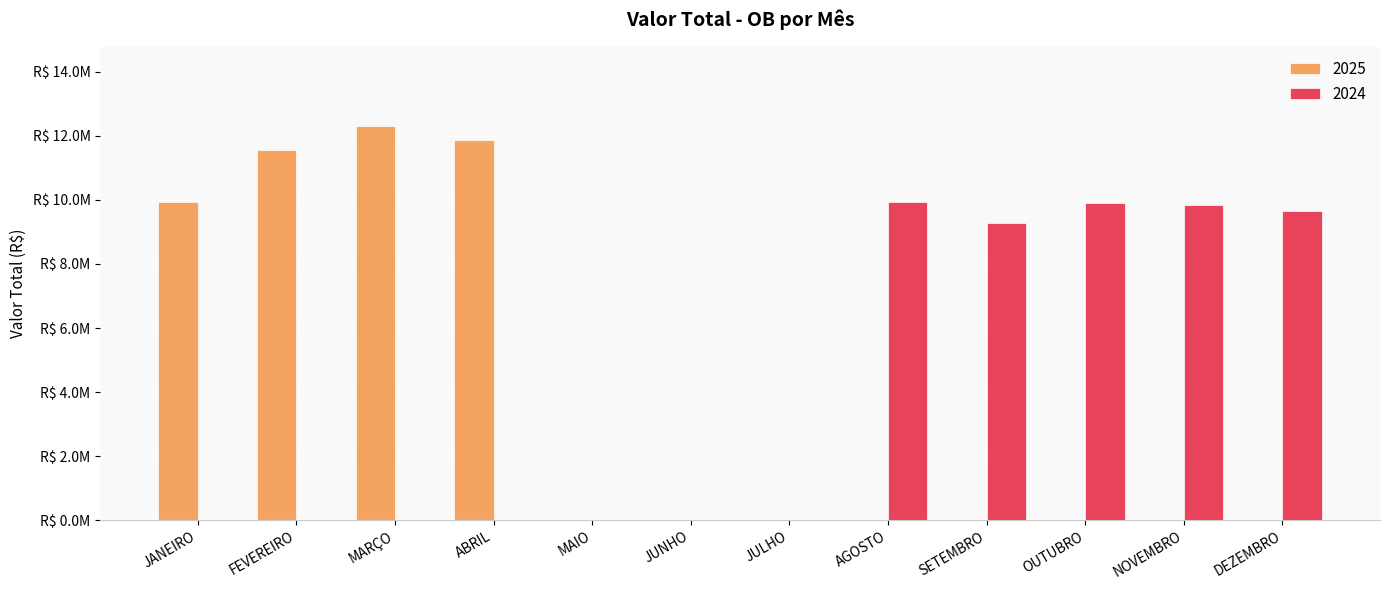

What is the label of the 1st bar from the right?

DEZEMBRO